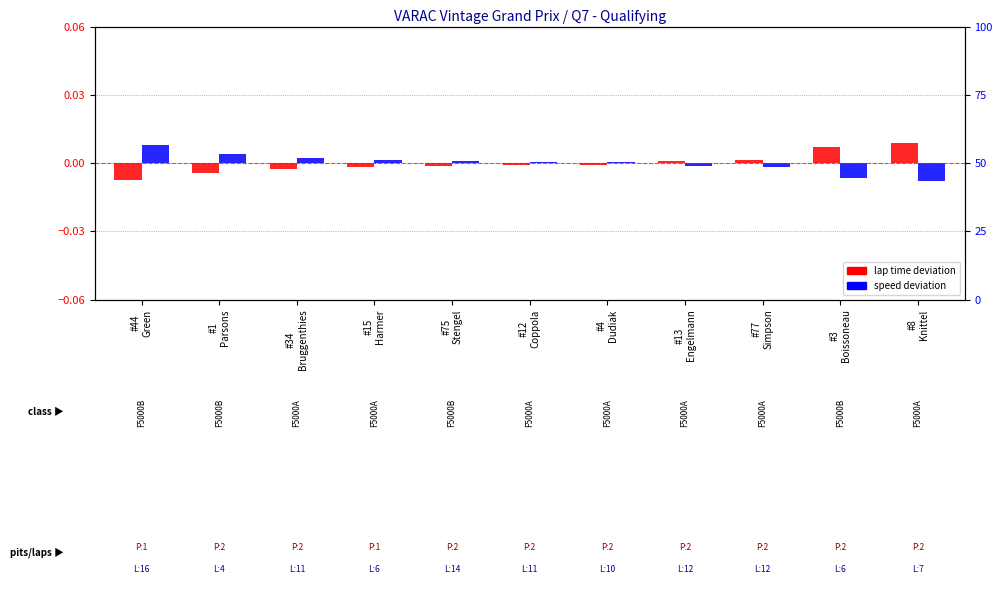

Which series has the widest spread of values?

lap time deviation